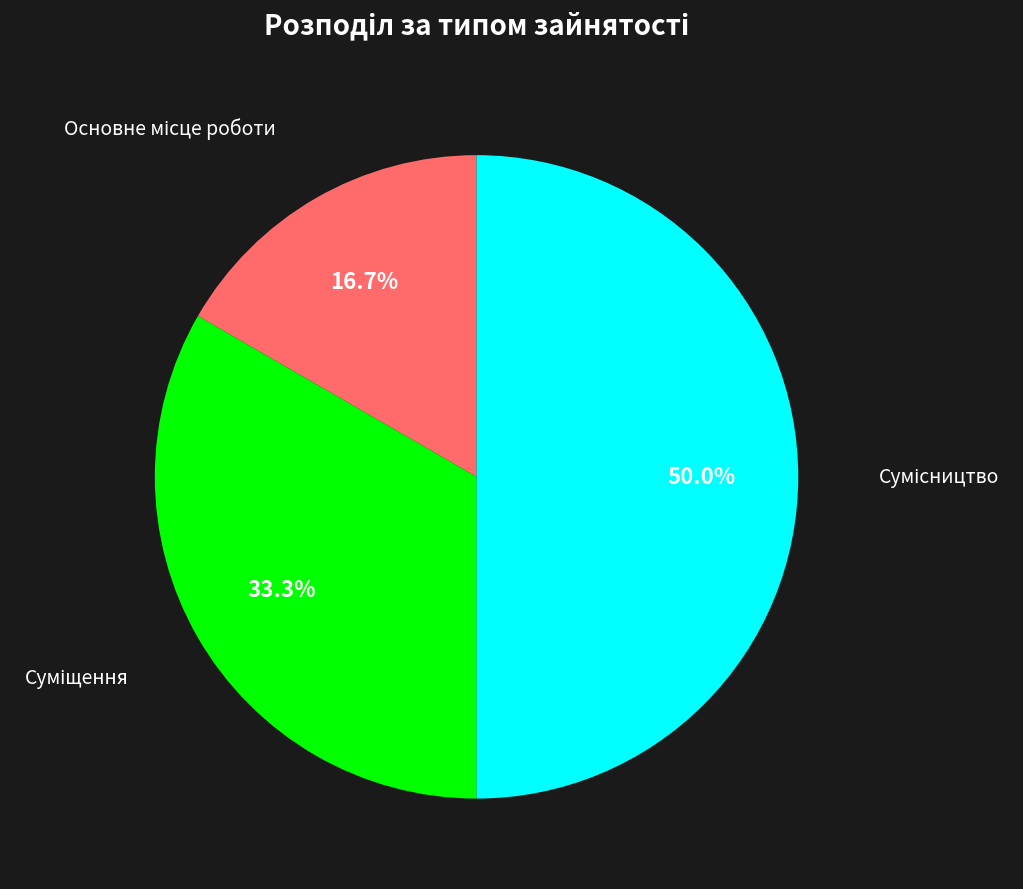

Do Суміщення and Сумісництво together represent more than half of the pie?

Yes